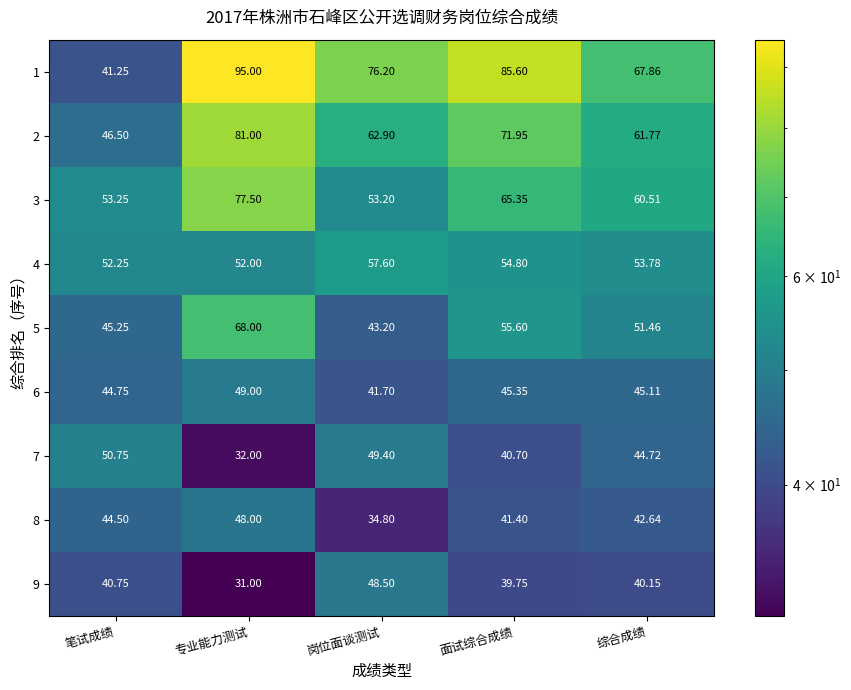

At which category is the sum across all series the highest?

专业能力测试